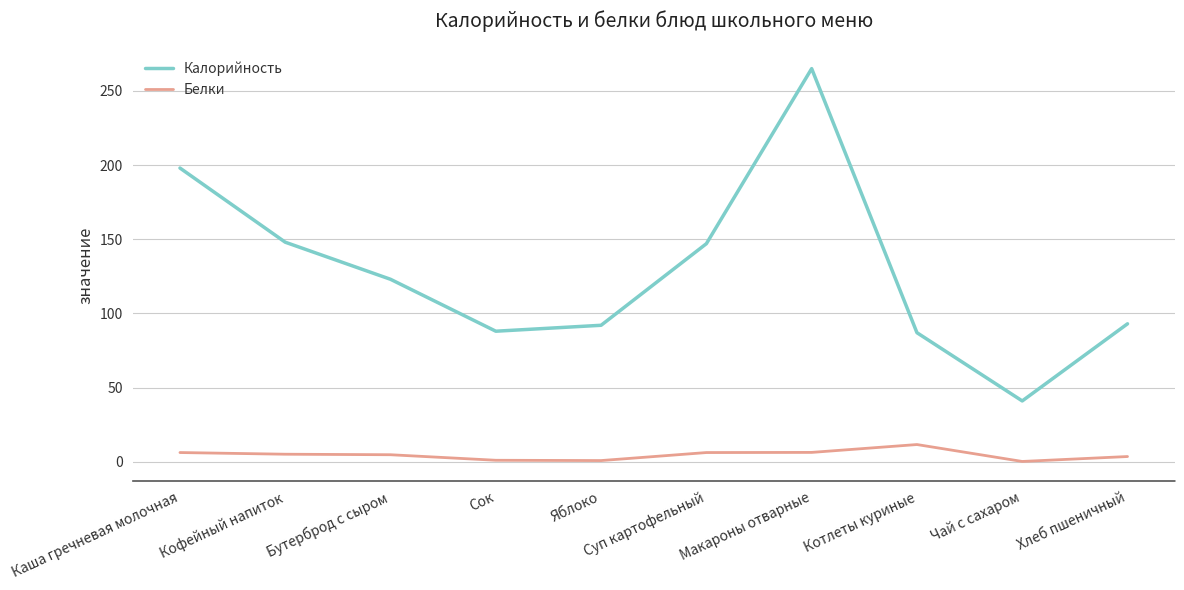

What is the difference between the maximum and minimum values in the Калорийность series?

224.0